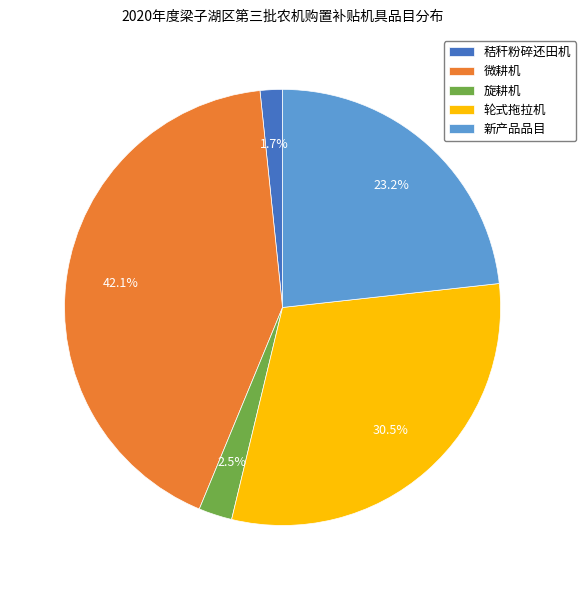

Between 秸秆粉碎还田机 and 轮式拖拉机, which is larger?

轮式拖拉机